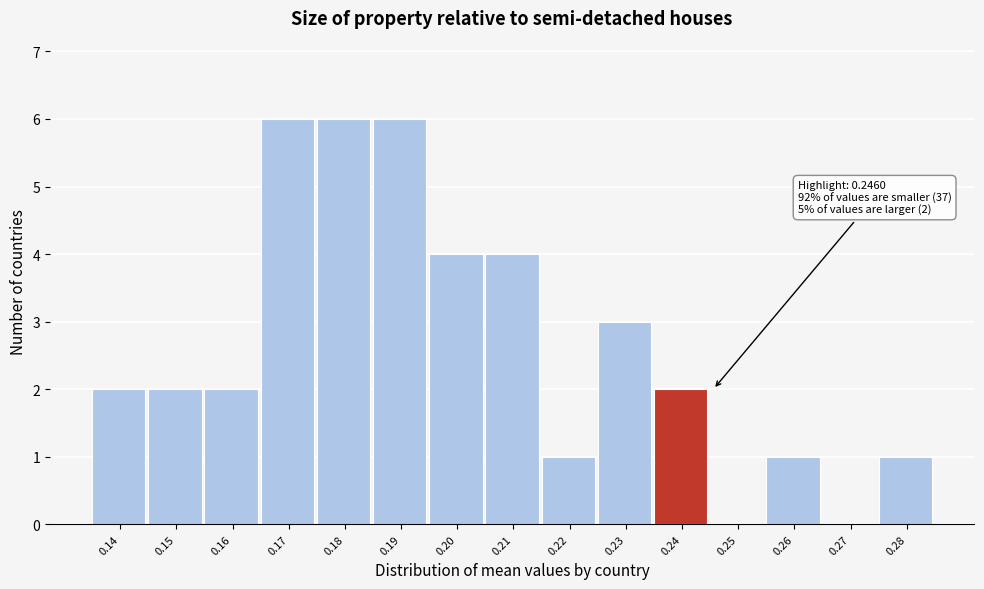

Reading left to right, extract all data points from this chart.

0.14=2	0.15=2	0.16=2	0.17=6	0.18=6	0.19=6	0.20=4	0.21=4	0.22=1	0.23=3	0.24=2	0.25=0	0.26=1	0.27=0	0.28=1